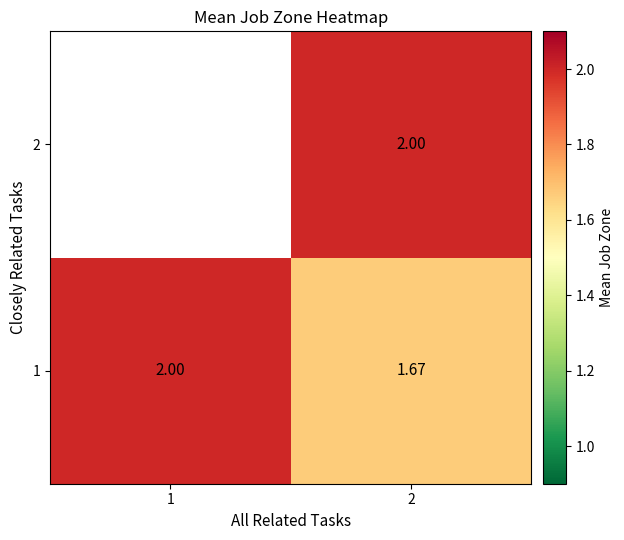

List the labels in order of 2 value, smallest first.

1, 2